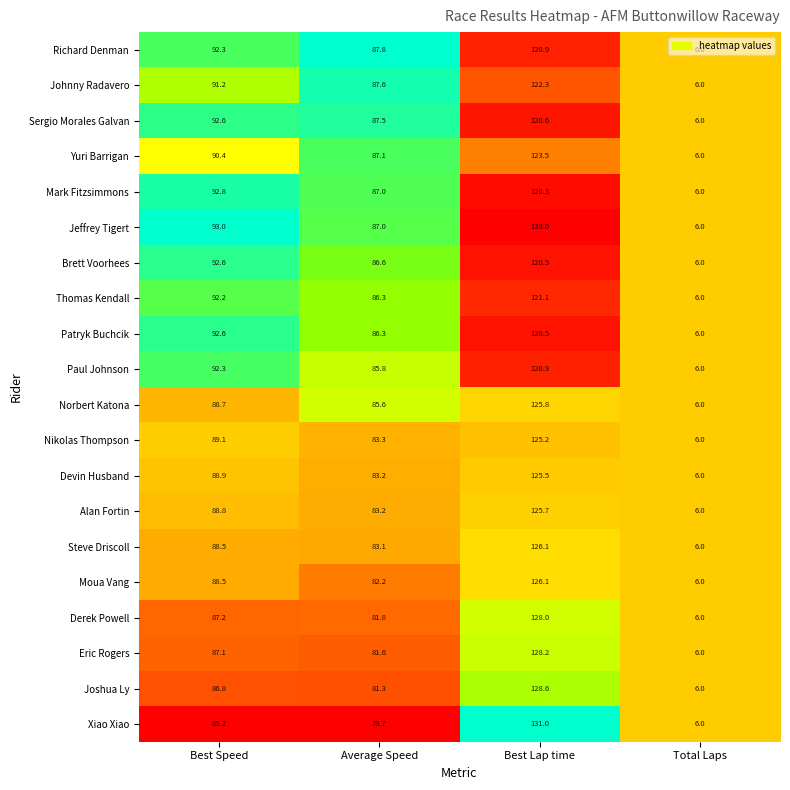

List the labels in order of Devin Husband value, largest first.

Best Lap time, Best Speed, Average Speed, Total Laps